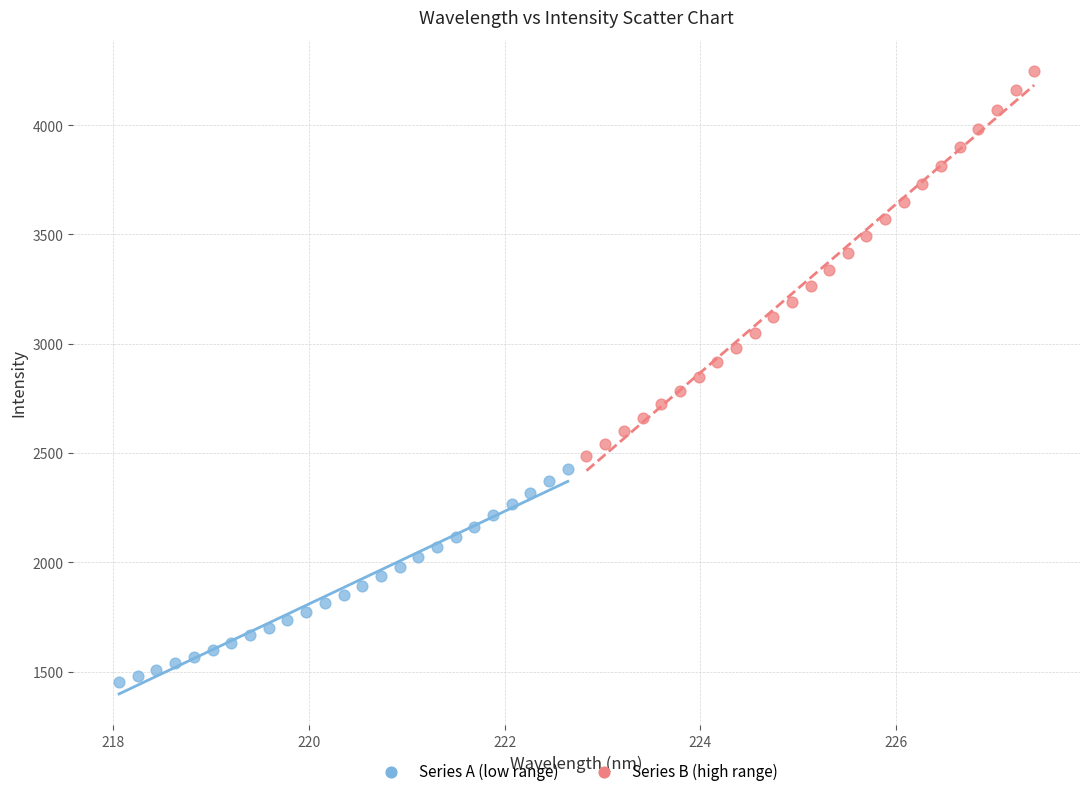

Which series reaches the minimum Y coordinate?

Series A (low range)